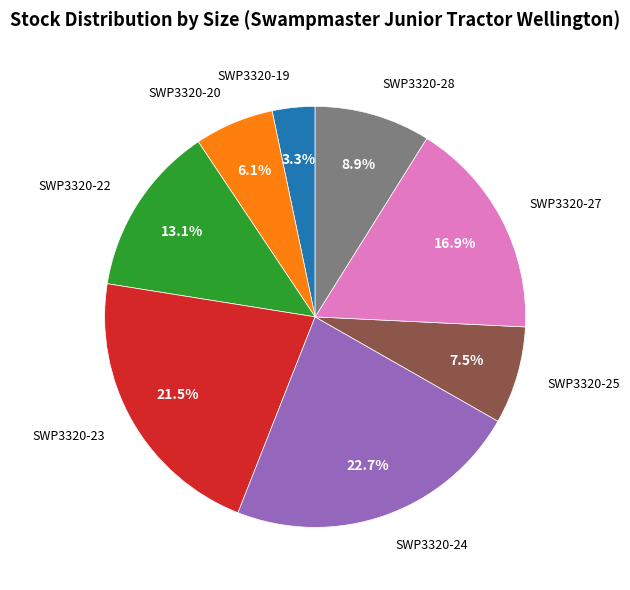

Does SWP3320-19 account for over 50% of the chart?

No